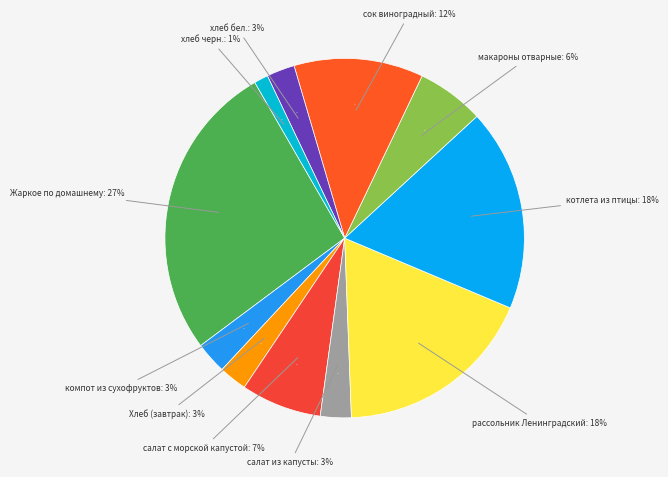

To the nearest percent, what percentage of the pie is Хлеб (завтрак)?

3%